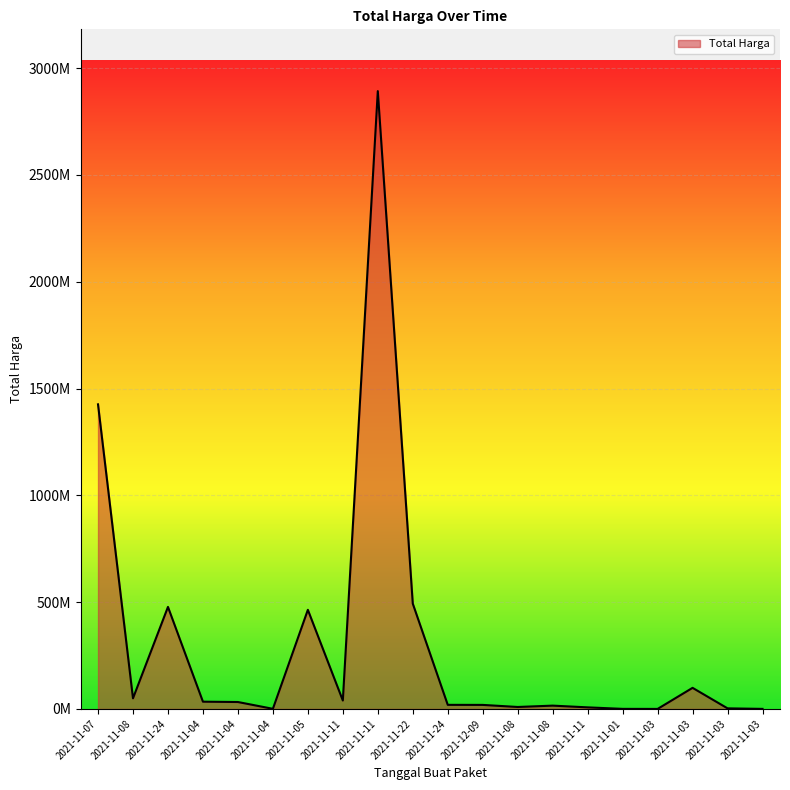

At which label does the data first exceed 32441200?

2021-11-07